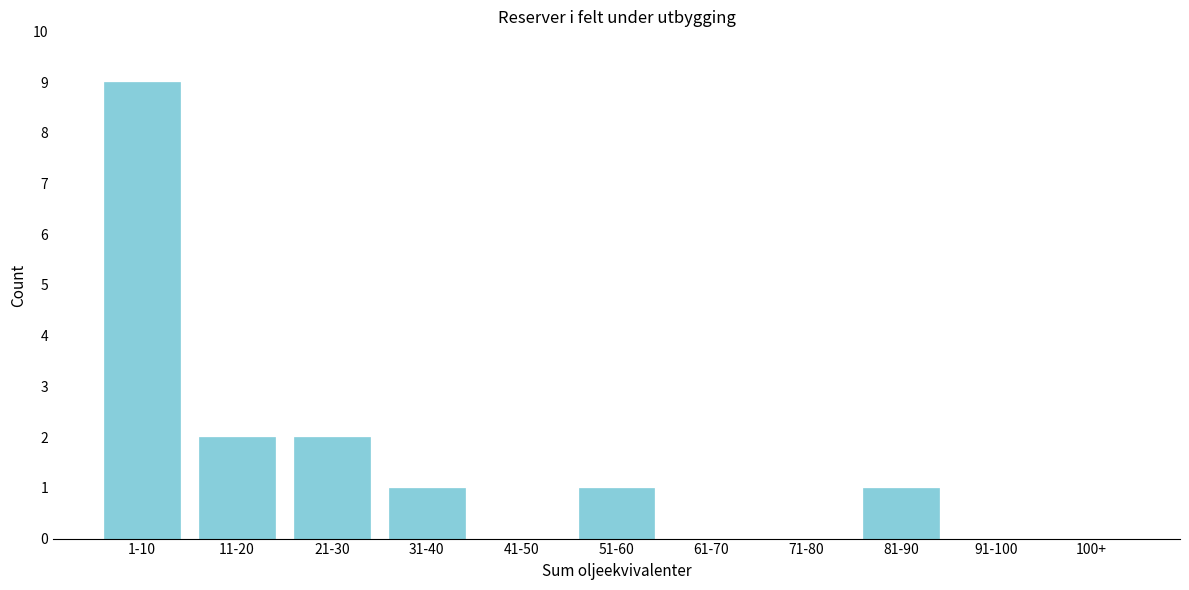

Reading left to right, list all the values displayed in this chart.

1-10=9	11-20=2	21-30=2	31-40=1	41-50=0	51-60=1	61-70=0	71-80=0	81-90=1	91-100=0	100+=0